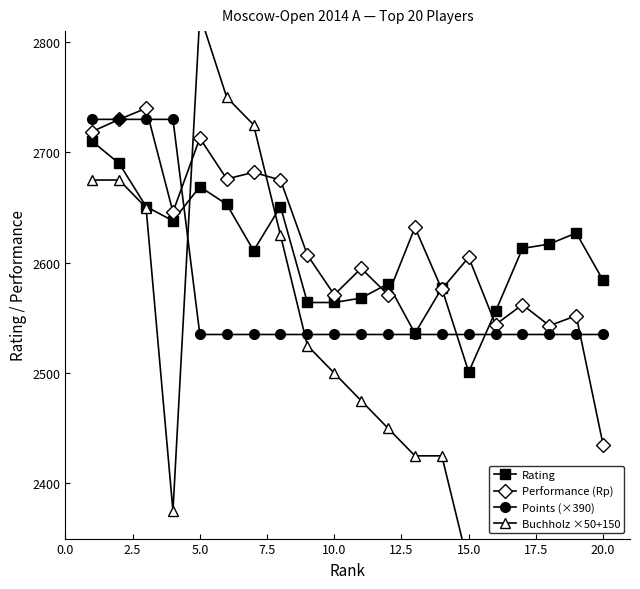

True or false: Buchholz ×50+150 and Rating cross at least once.

True